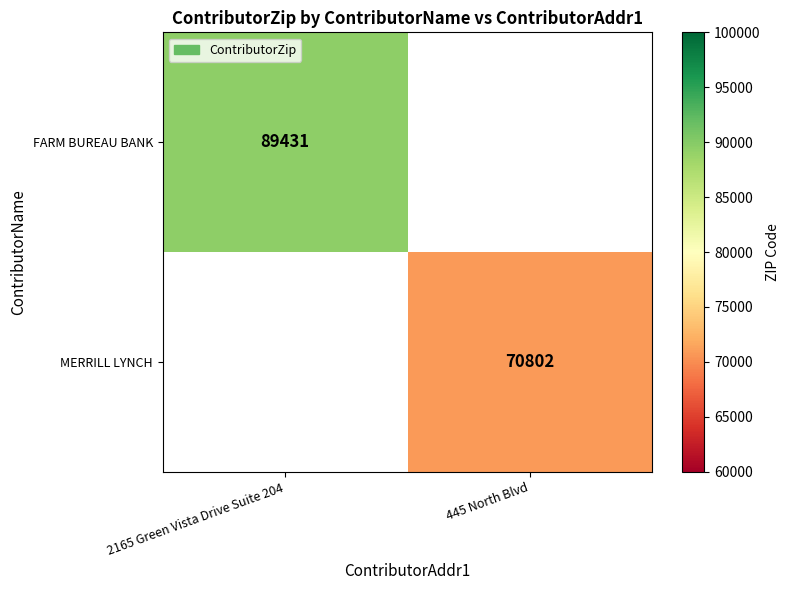

True or false: MERRILL LYNCH has a value of 70802 at 445 North Blvd.

True